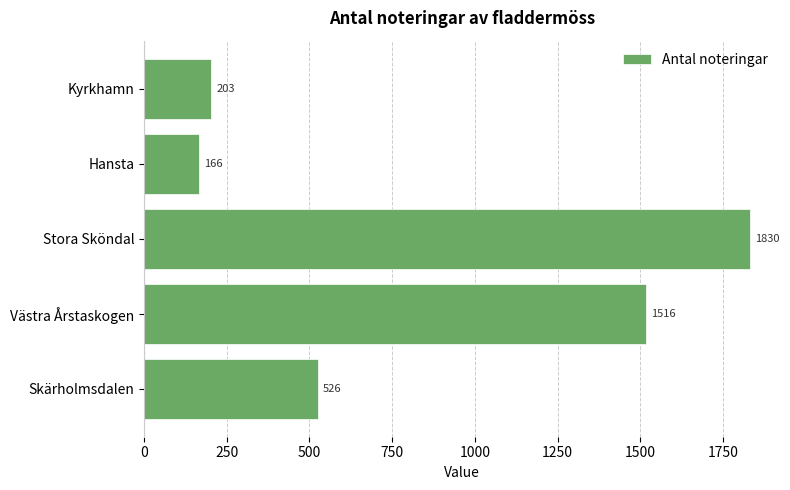

List the labels in order of value, largest first.

Stora Sköndal, Västra Årstaskogen, Skärholmsdalen, Kyrkhamn, Hansta